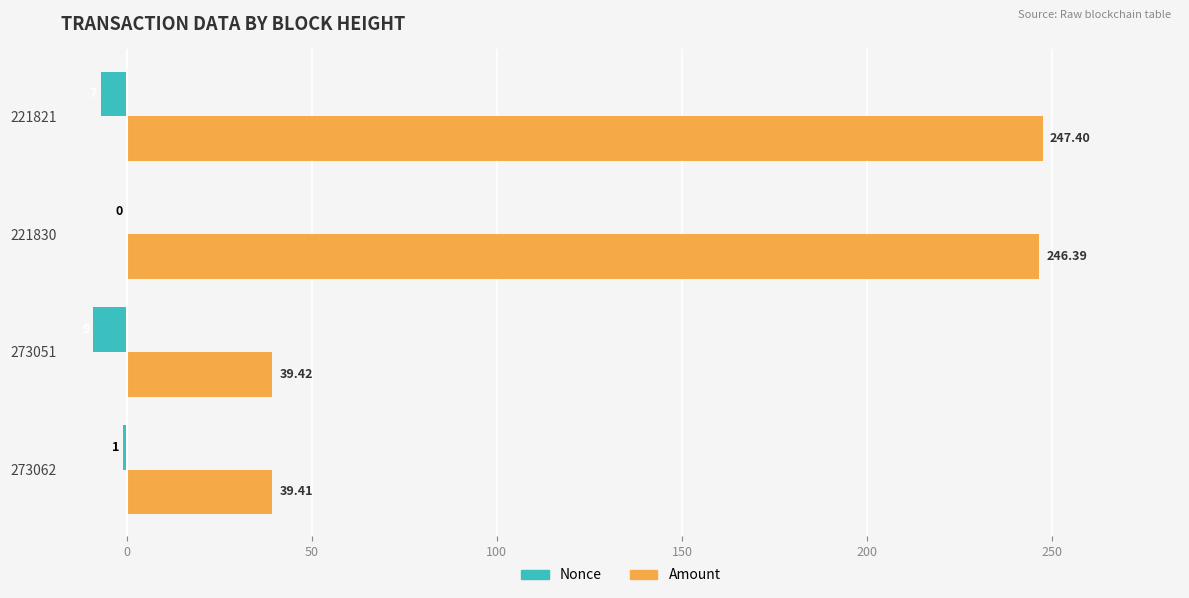

What are all the series names shown in the legend?

Nonce, Amount